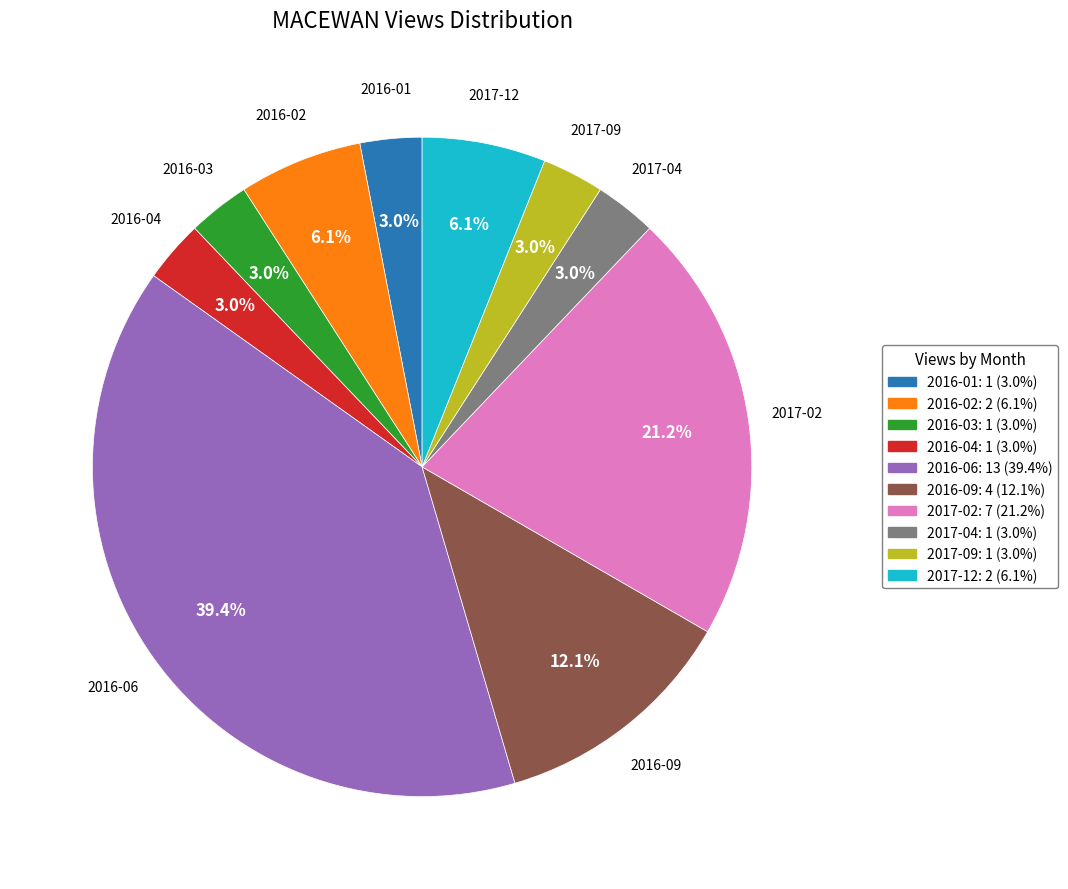

Do 2017-12 and 2017-02 together represent more than half of the pie?

No